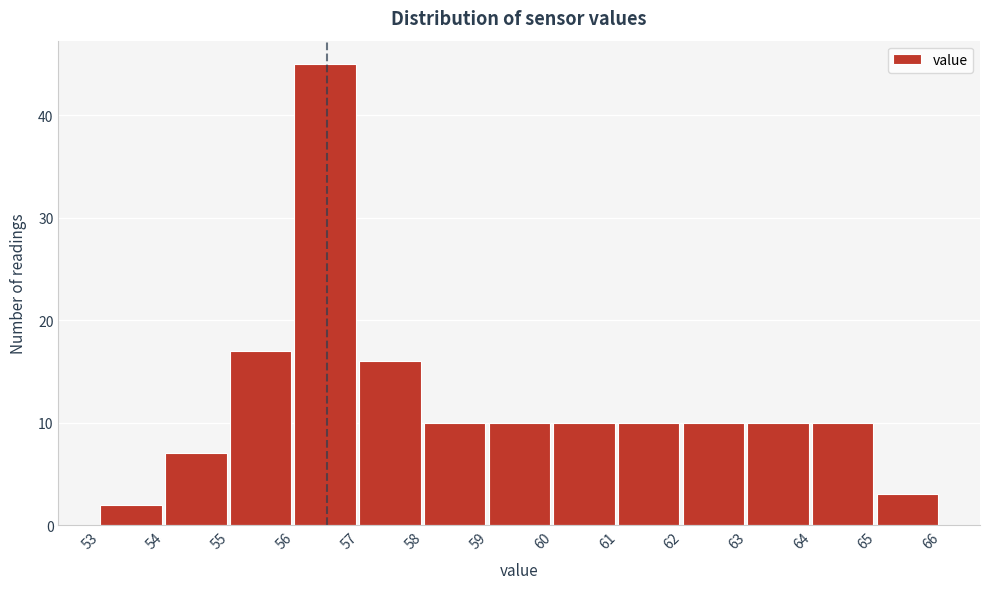

Reading left to right, list every bar in this chart as the range it spans on the x-axis followed by its height. The values are not printed on the chart, so give them approximately, as read against the axis.

53 to 54: 2
54 to 55: 7
55 to 56: 17
56 to 57: 45
57 to 58: 16
58 to 59: 10
59 to 60: 10
60 to 61: 10
61 to 62: 10
62 to 63: 10
63 to 64: 10
64 to 65: 10
65 to 66: 3